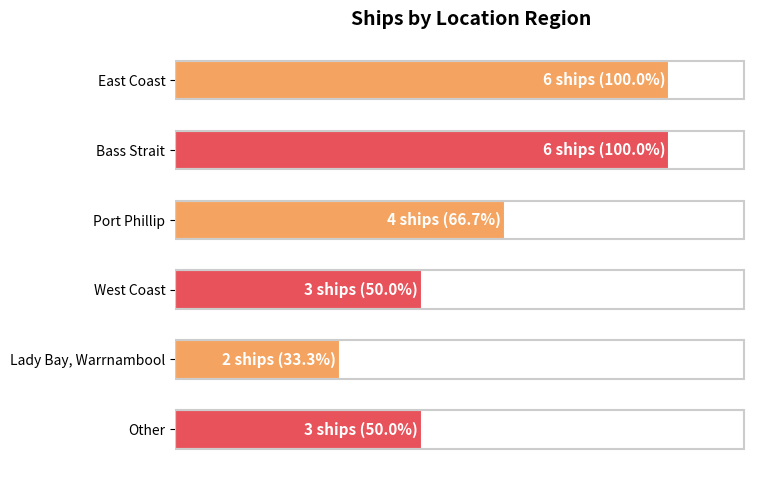

How many data points does each series have?

6